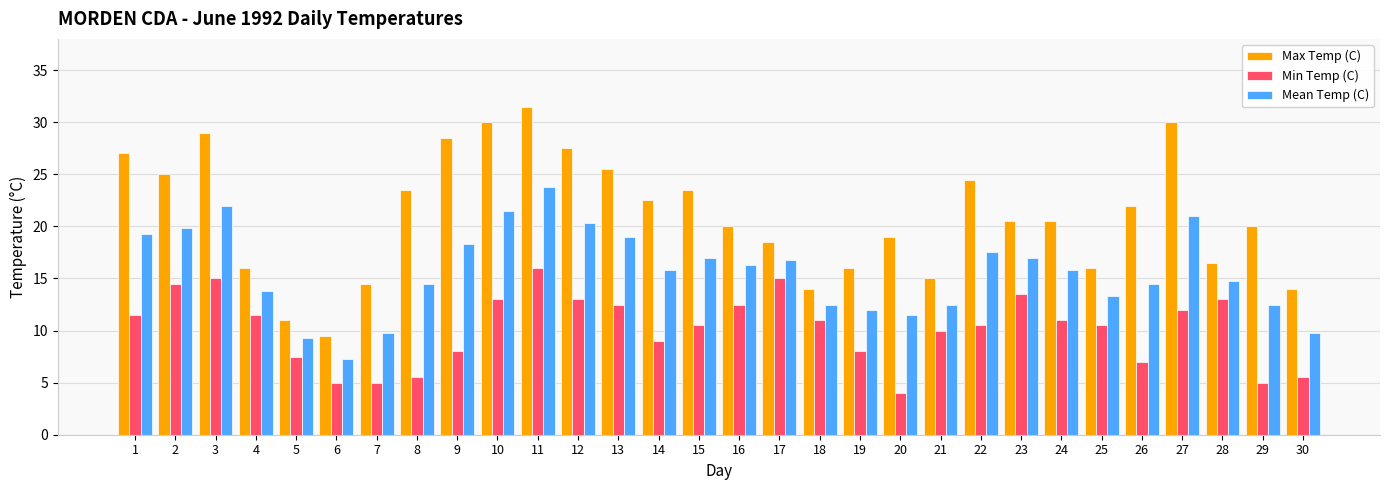

Rank the series by their maximum value, from highest to lowest.

Max Temp (C), Mean Temp (C), Min Temp (C)